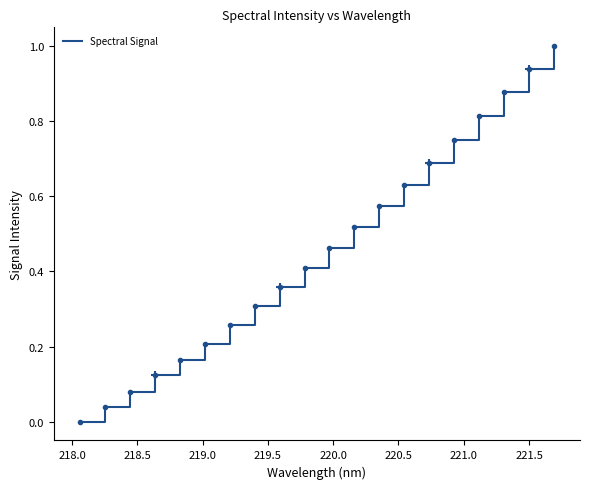

What is the difference between the maximum and minimum values?

1.0